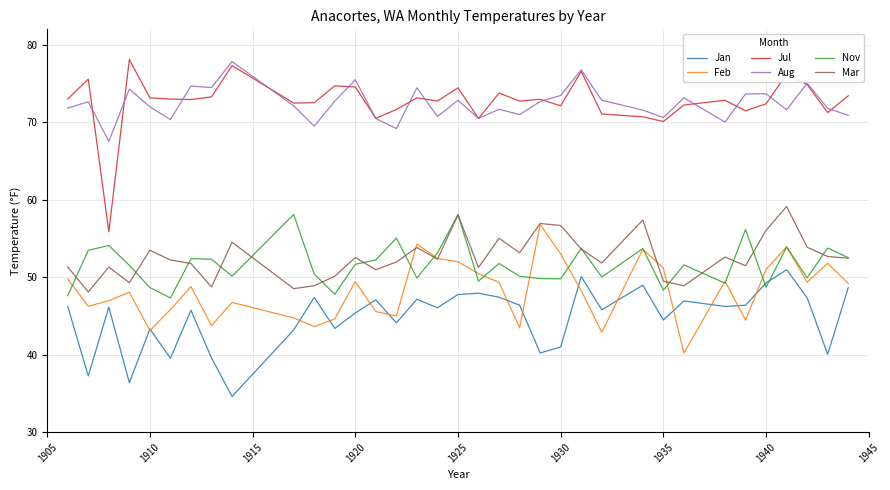

What is the sum of all Feb values?

1689.5